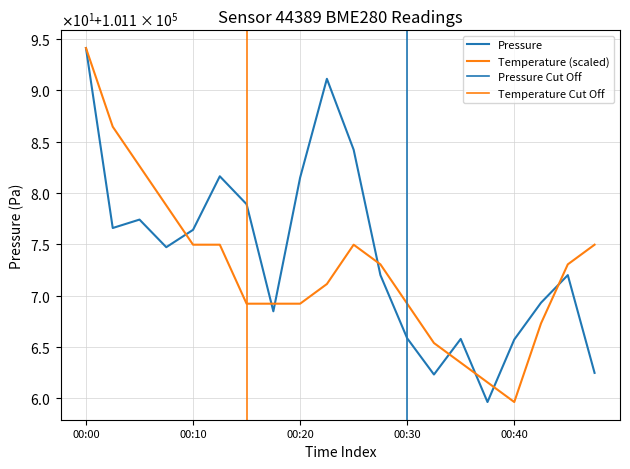

Between which two adjacent categories do pressure and temperature first intersect?

00:08 and 00:10